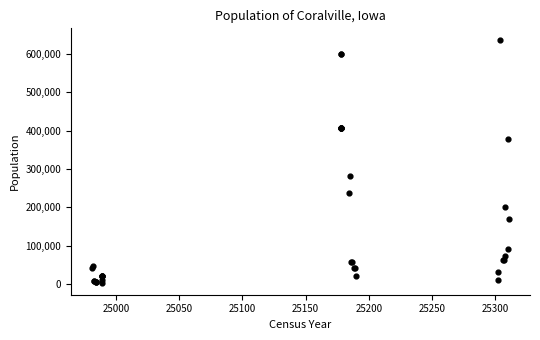

What Y value in the scatter plot is closest to 319183?

280814